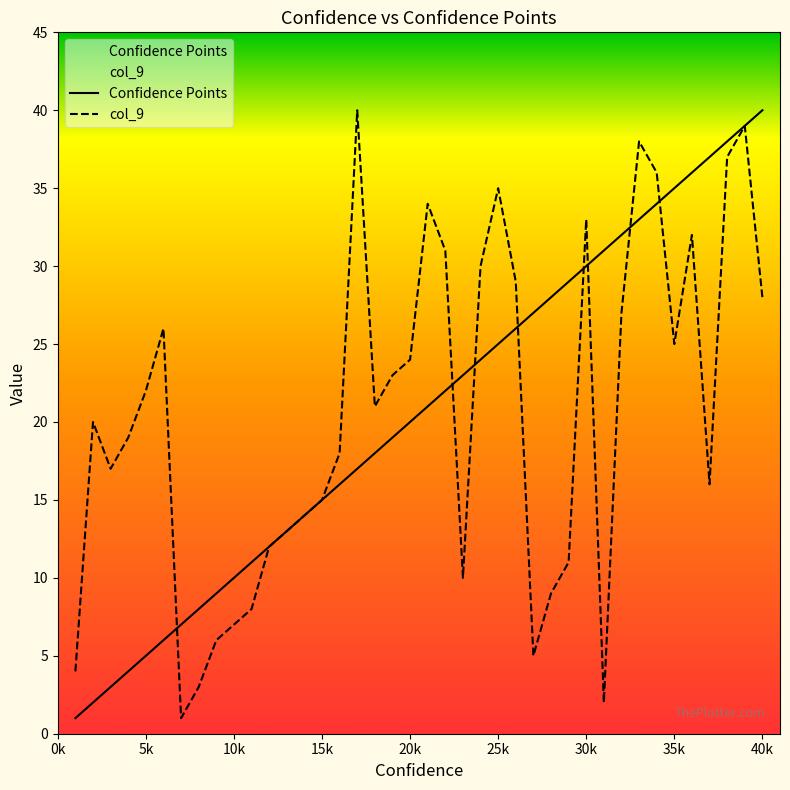

What are all the series names shown in the legend?

Confidence Points, col_9